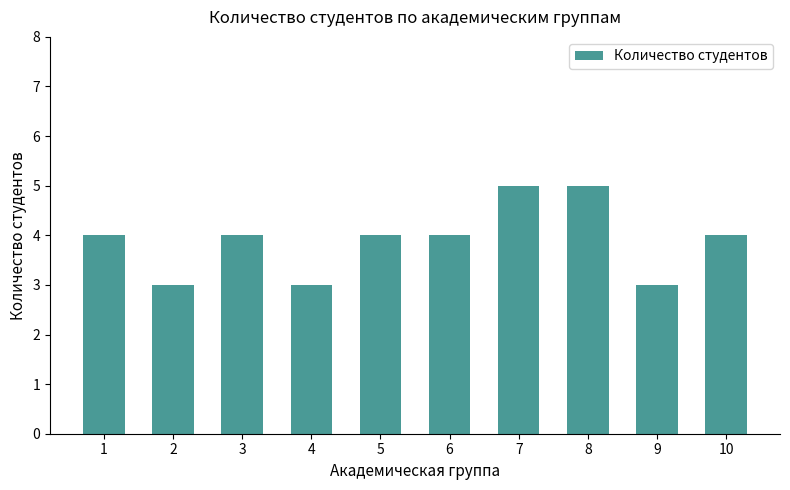

How many bars are there in total?

10